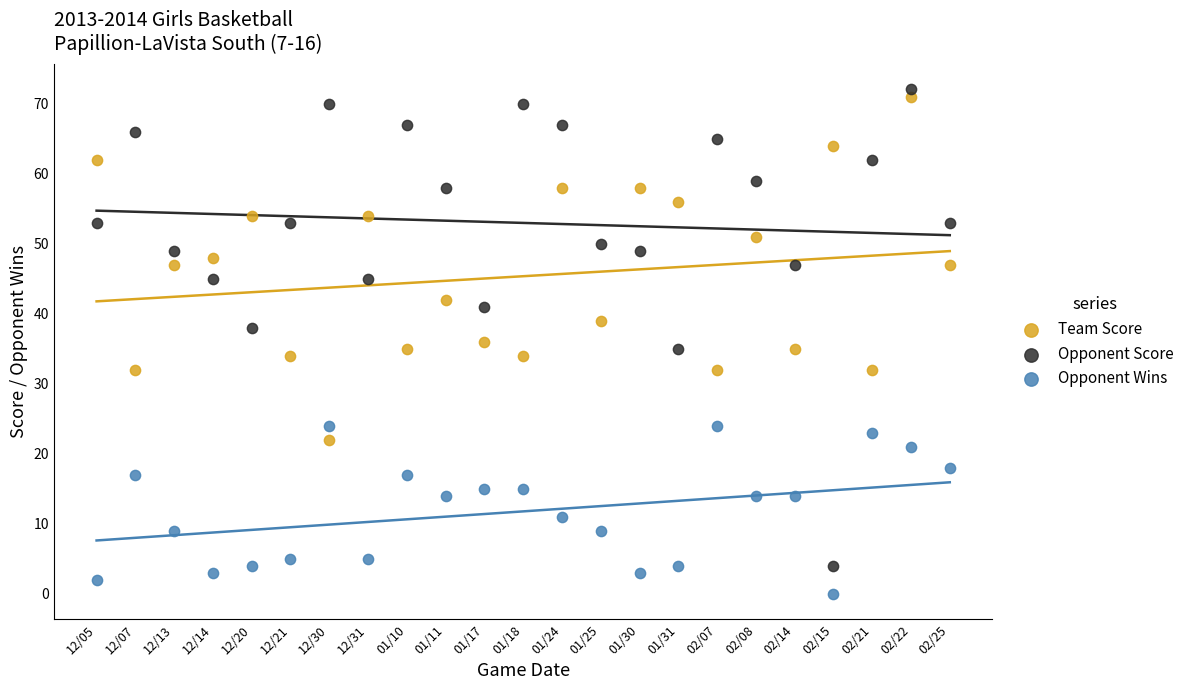

What are all the series names shown in the legend?

Team Score, Opponent Score, Opponent Wins